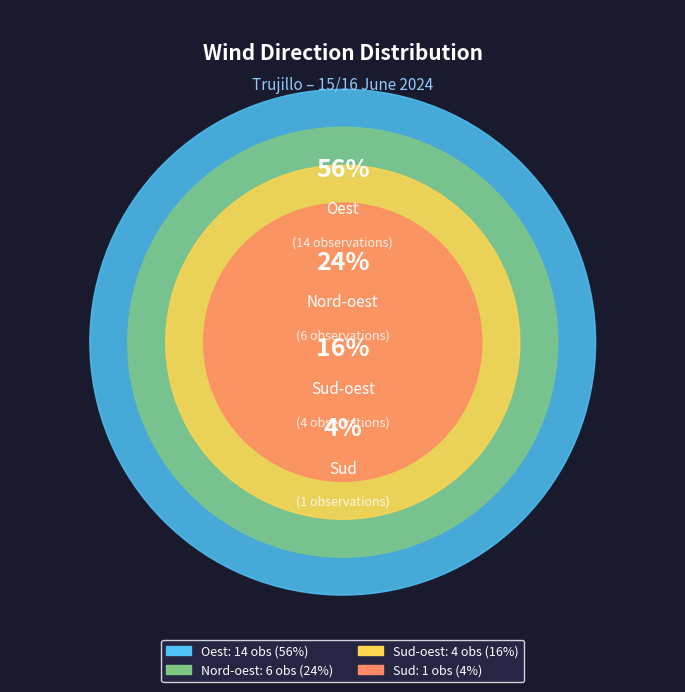

How many slices are in this pie chart?

4